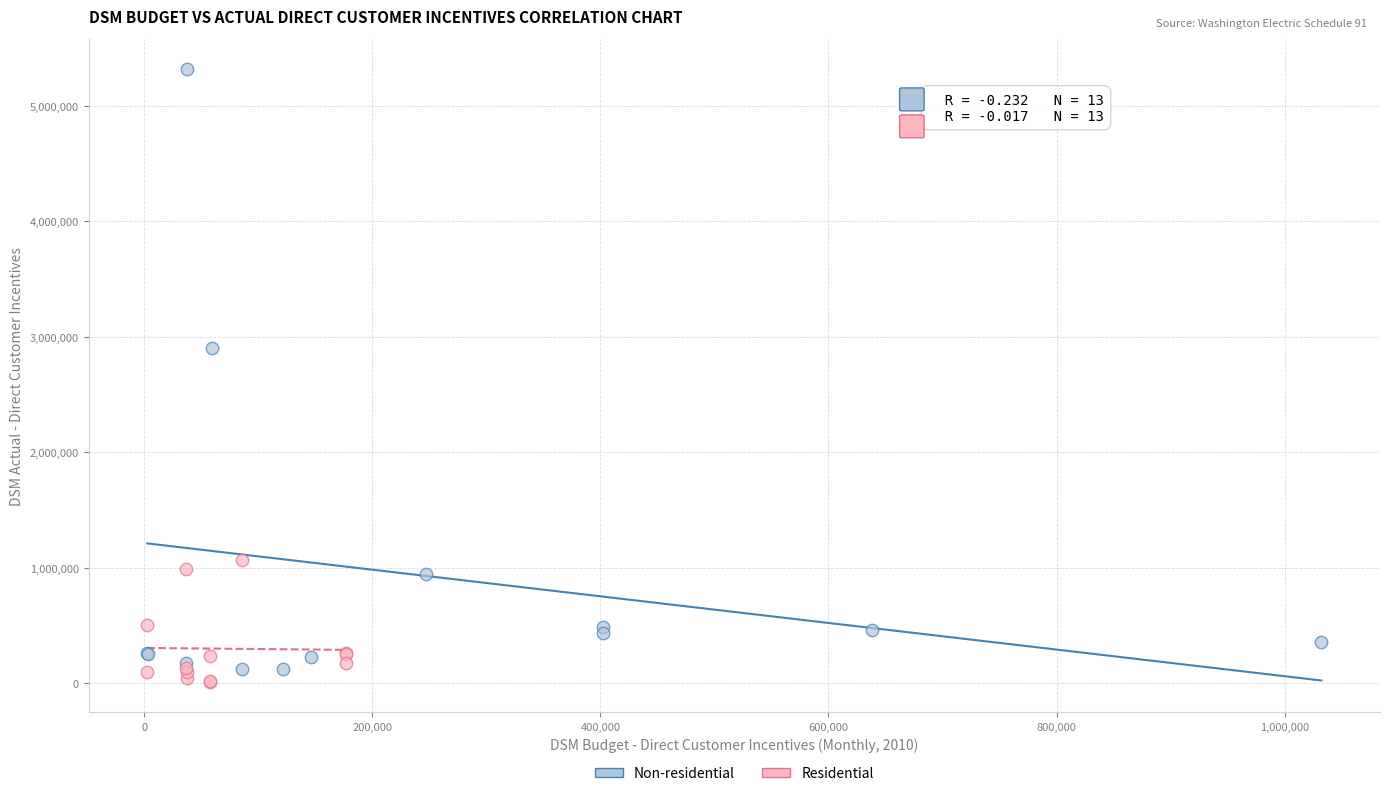

What are all the series names shown in the legend?

Non-residential, Residential